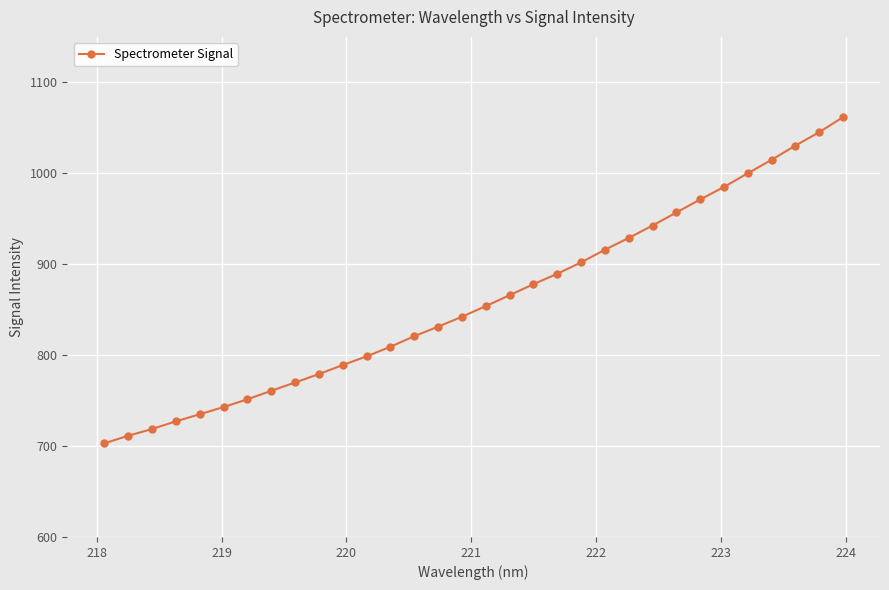

What is the smallest value displayed?

702.9